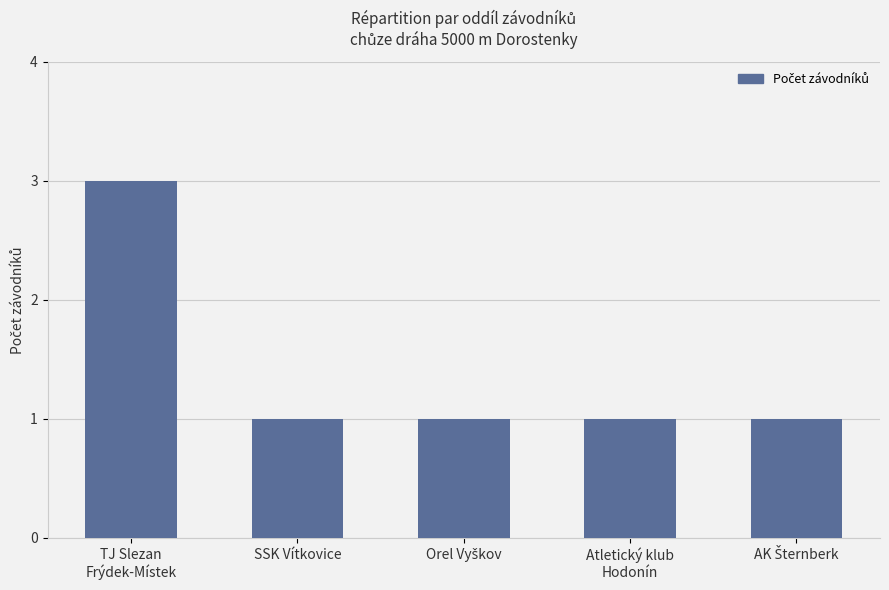

At which category does the chart reach its peak across all series?

TJ Slezan
Frýdek-Místek